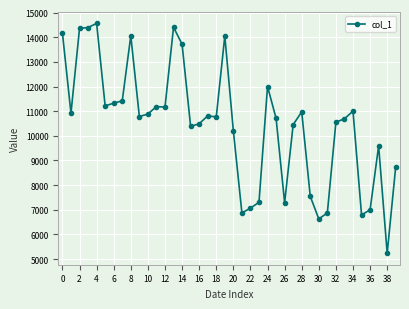

What is the minimum value shown in the chart?

5240